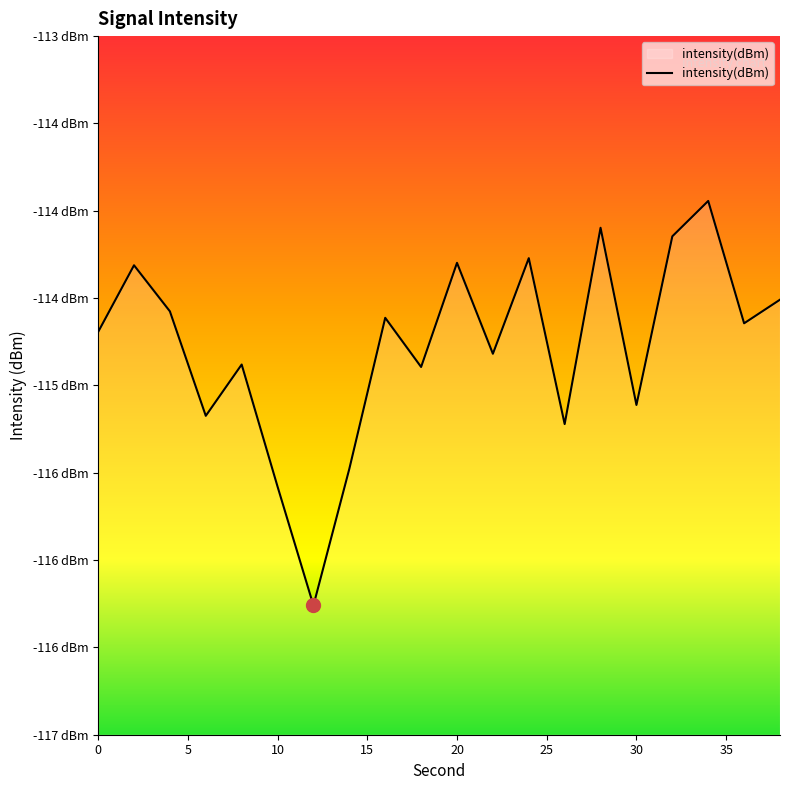

How many points are lower than both their immediate neighbors (excluding endpoints)?

7